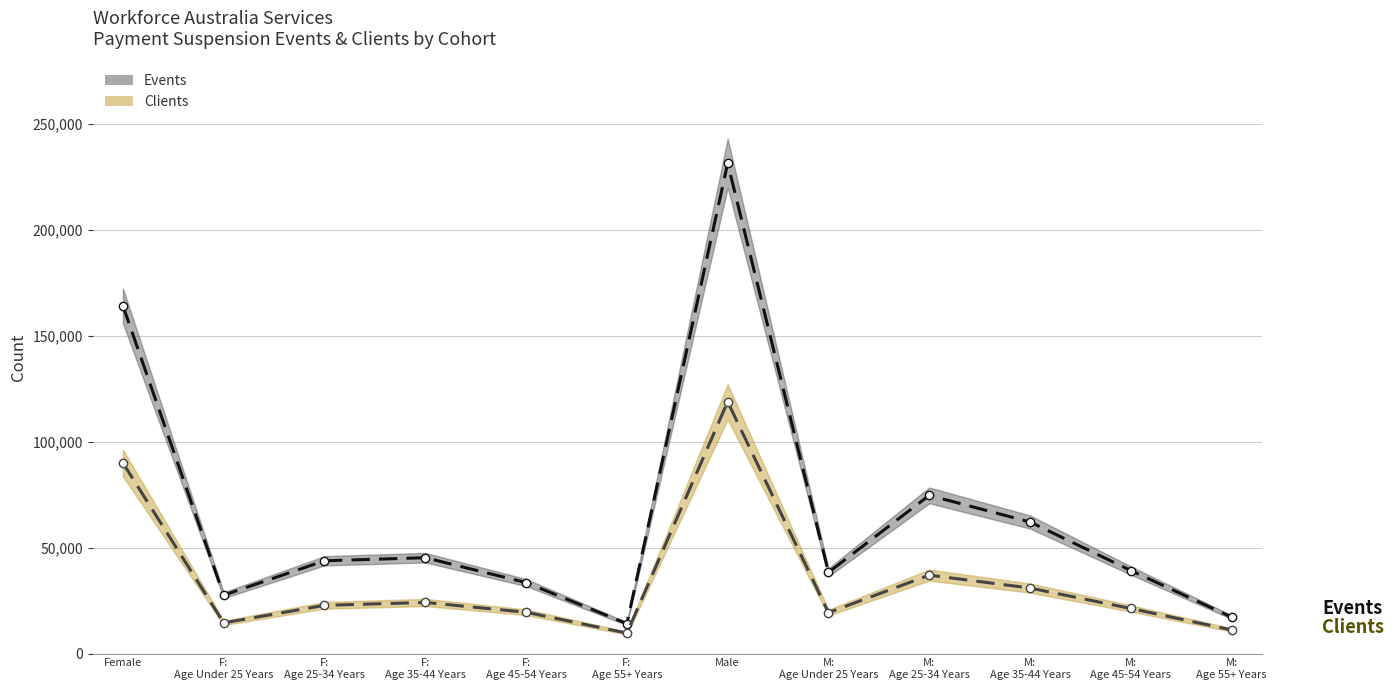

What is the lowest value of the Events series?

14105